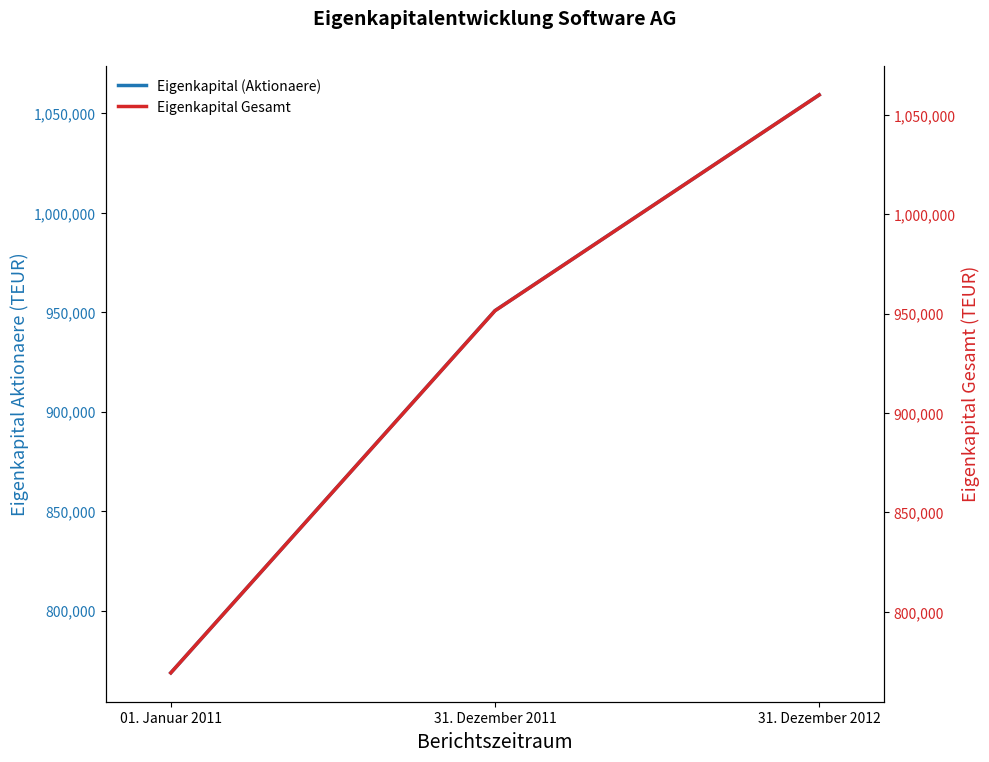

Is the value of Eigenkapital (Aktionaere) at 31. Dezember 2011 greater than the value of Eigenkapital Gesamt at 01. Januar 2011?

Yes